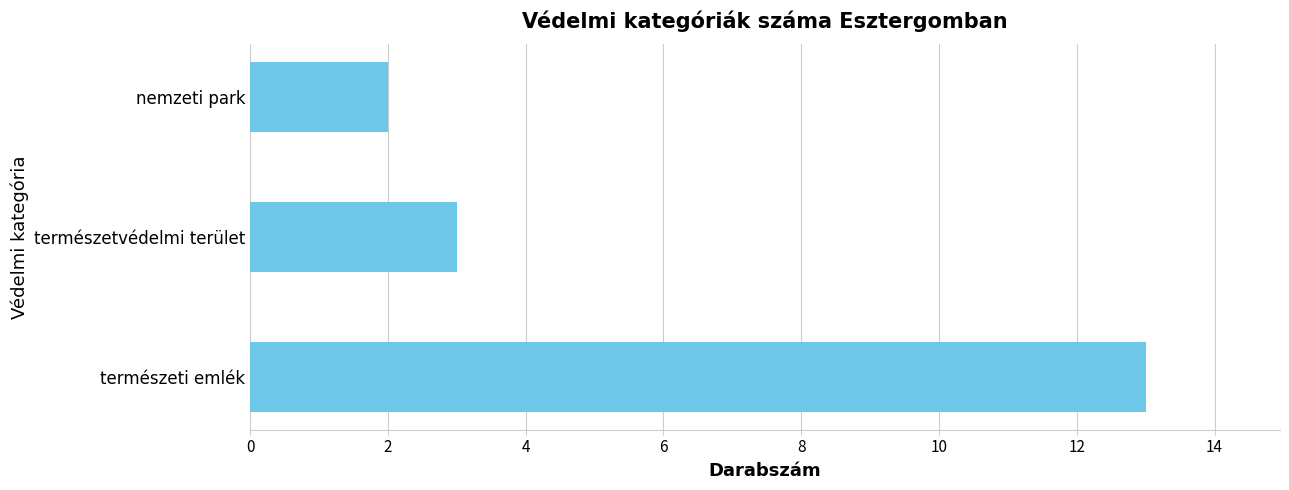

Approximately how many times larger is the value at természeti emlék compared to nemzeti park?

6.5